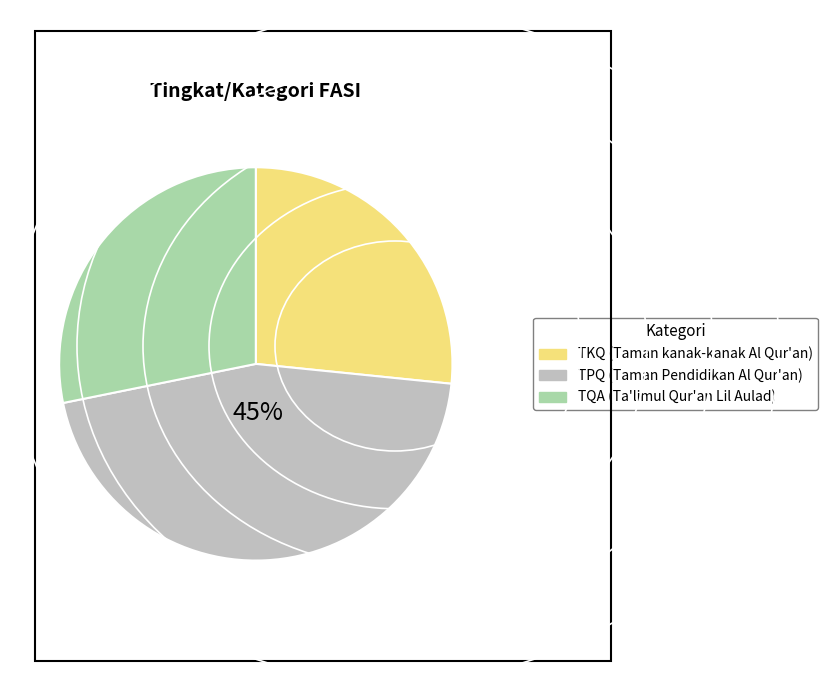

Approximately how many times larger is the value at TPQ (Taman Pendidikan Al Qur'an) compared to TQA (Ta'limul Qur'an Lil Aulad)?

1.6